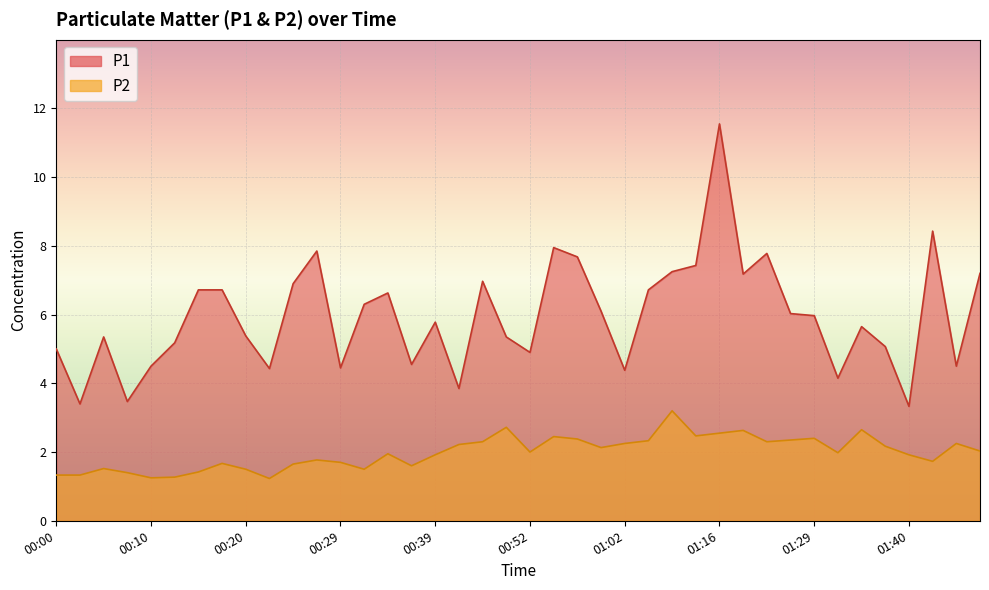

Where does the P1 series first go above 5?

00:05